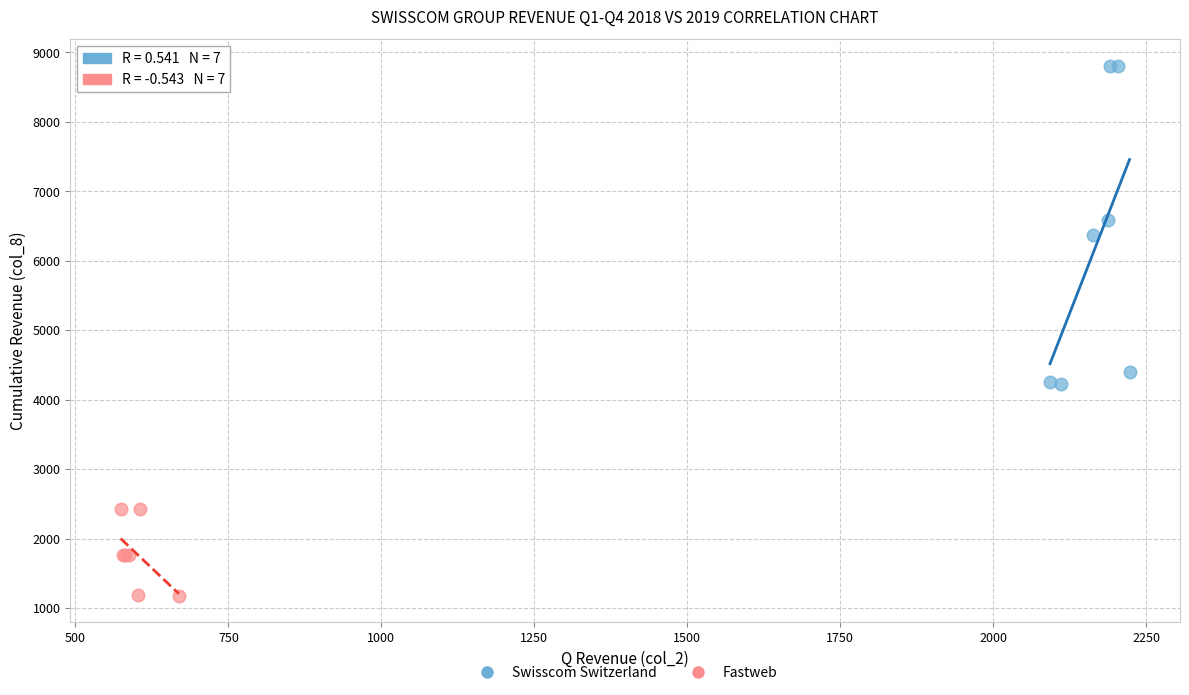

Which series reaches the minimum Y coordinate?

Fastweb